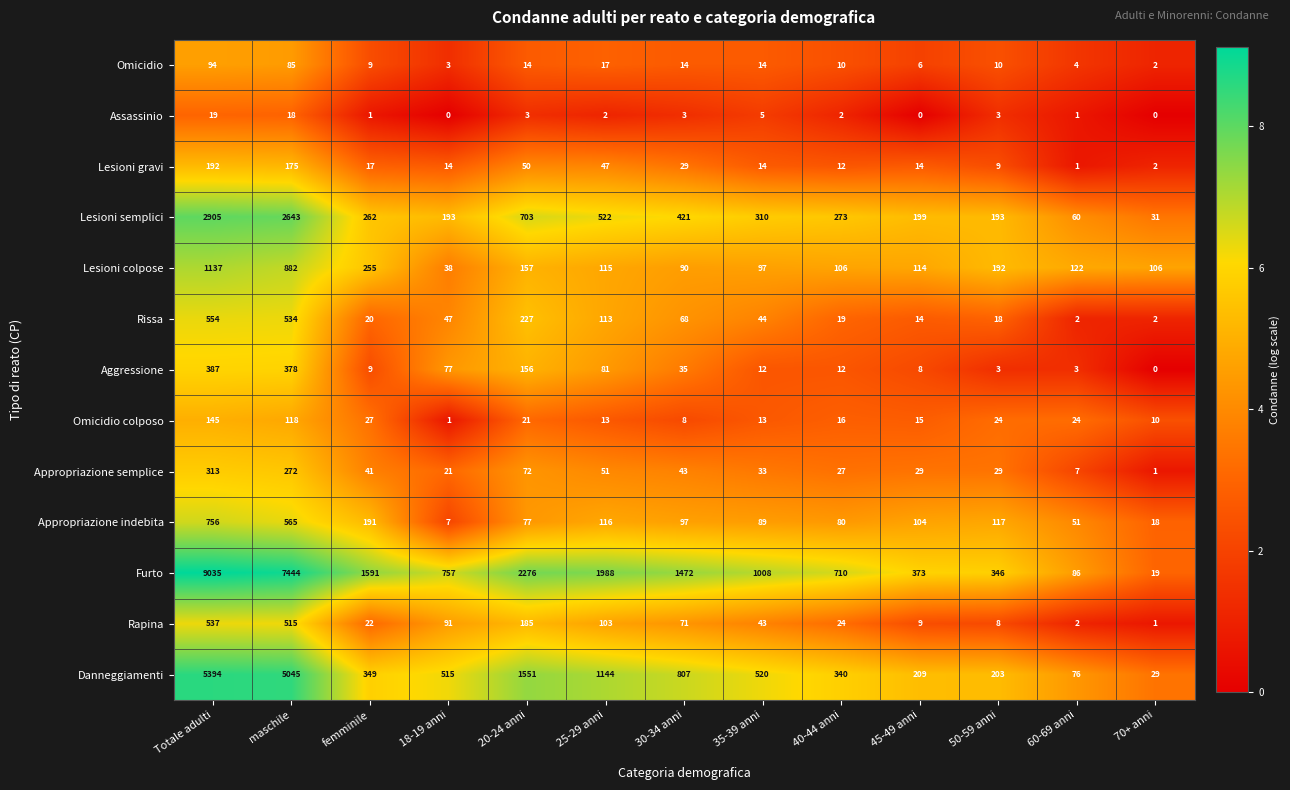

At which label does Aggressione first exceed 12?

Totale adulti